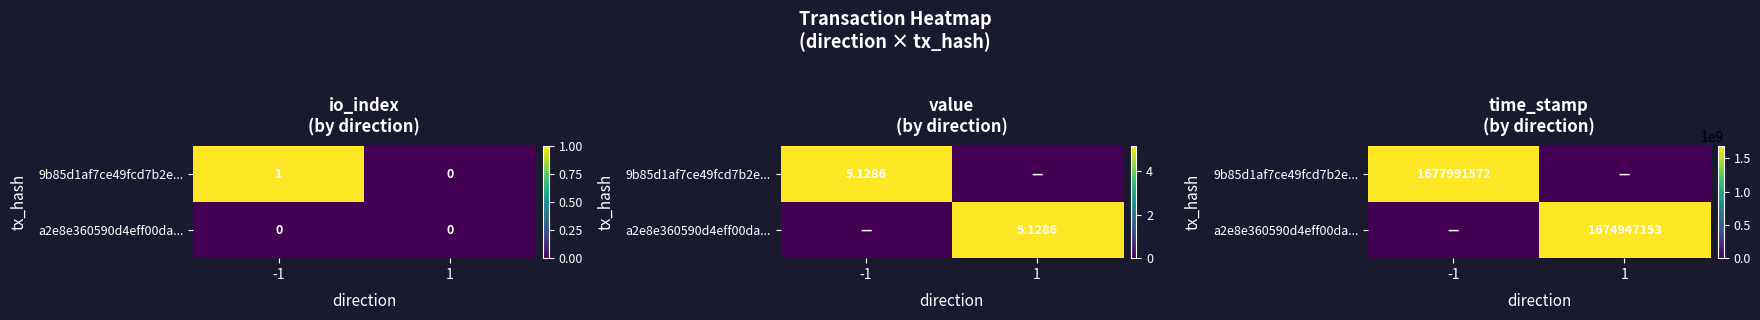

The a2e8e360590d4eff00da... series shows -1012886328 at -1. True or false?

False